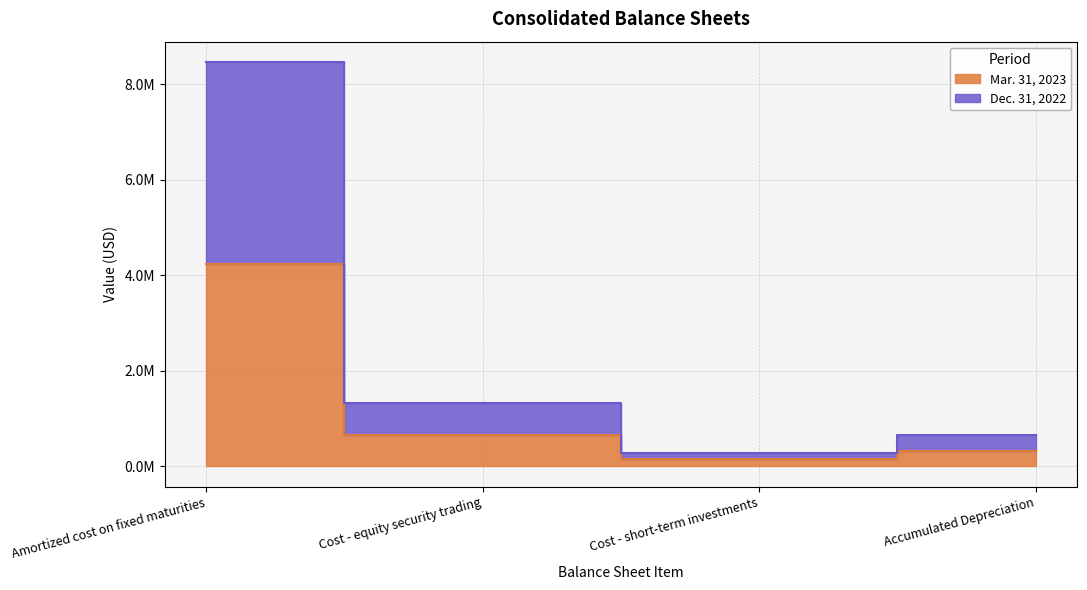

What is the value of the Dec. 31, 2022 point at the 3rd from the left?

271725